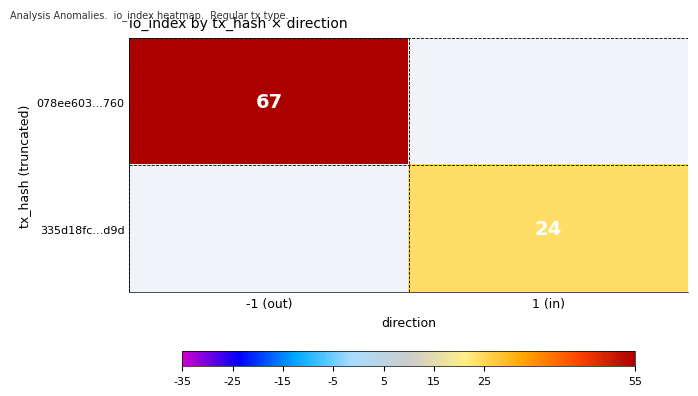

Is the value of 078ee603...760 at -1 (out) greater than the value of 335d18fc...d9d at 1 (in)?

Yes